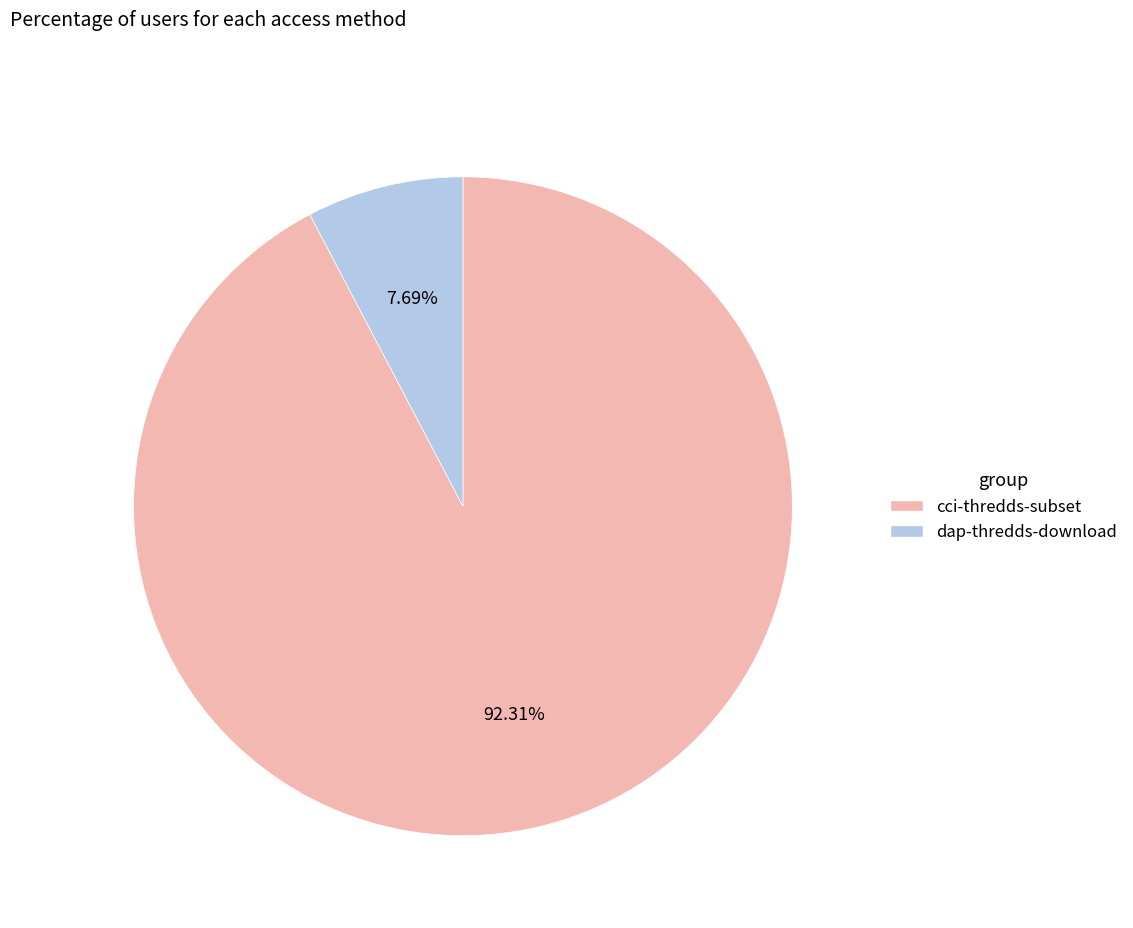

Which has a higher value, dap-thredds-download or cci-thredds-subset?

cci-thredds-subset